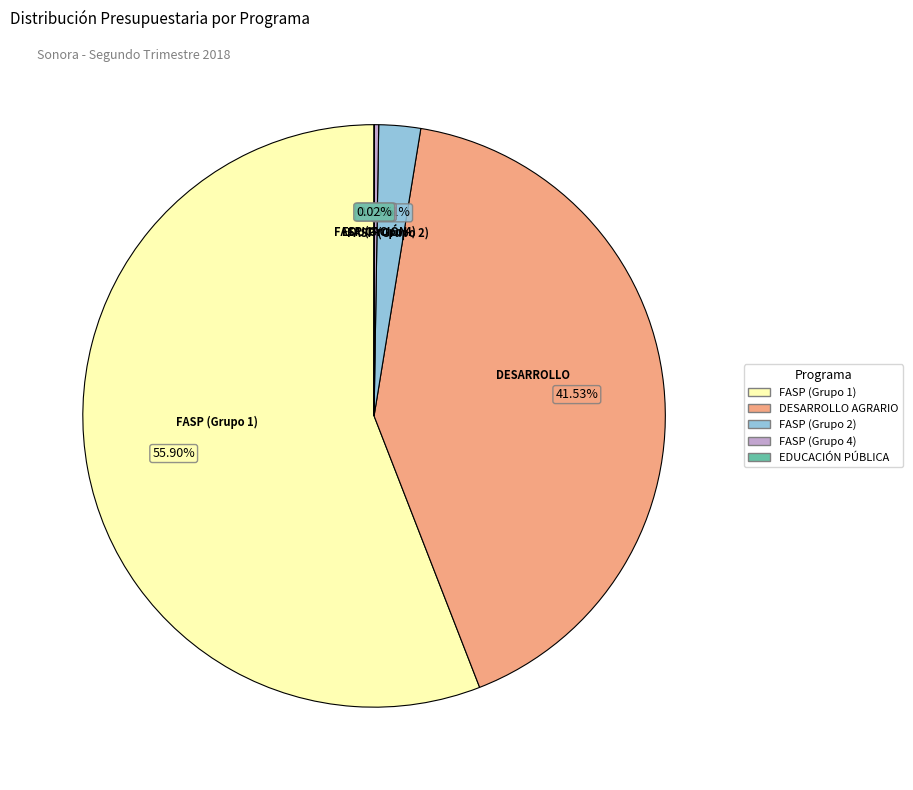

Does any single category account for the majority?

Yes